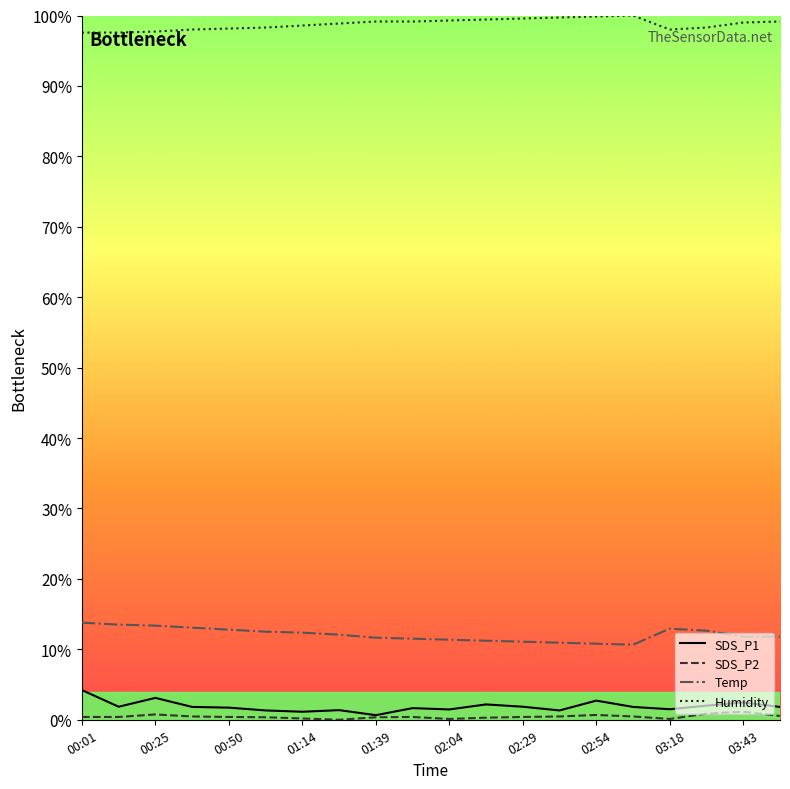

True or false: Temp and SDS_P2 cross at least once.

False